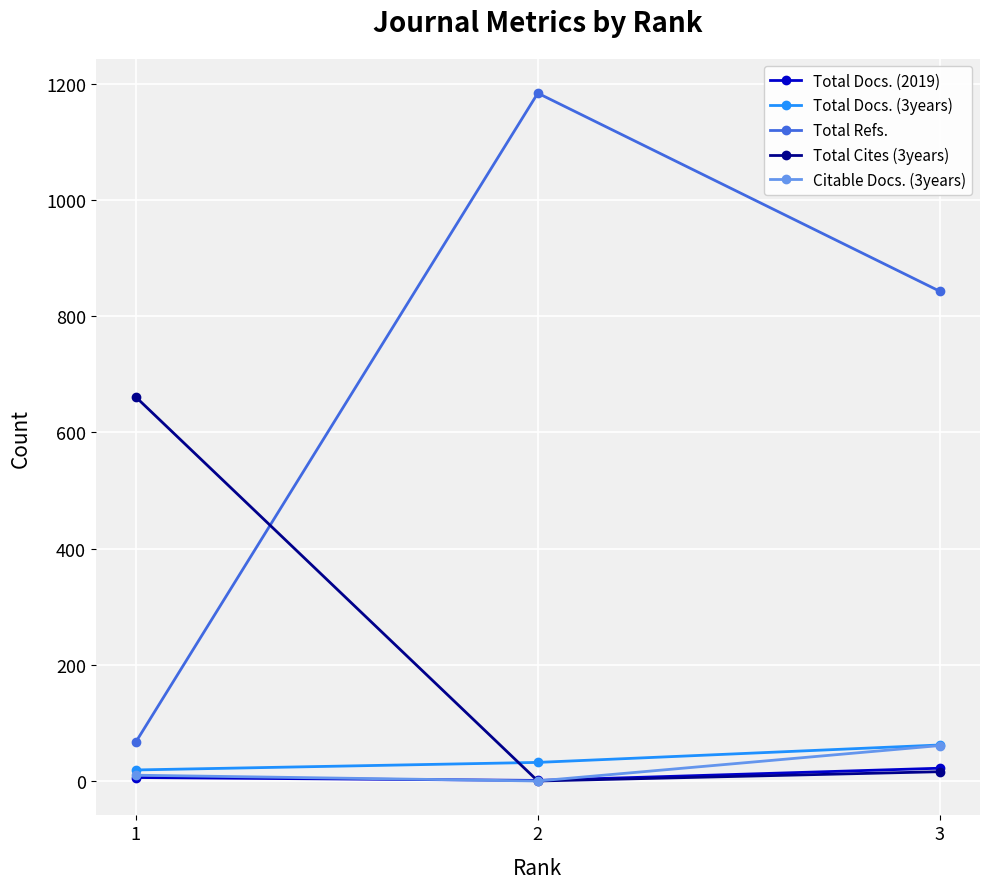

What is the sum of the Total Docs. (3years) values at 1 and 3?

81